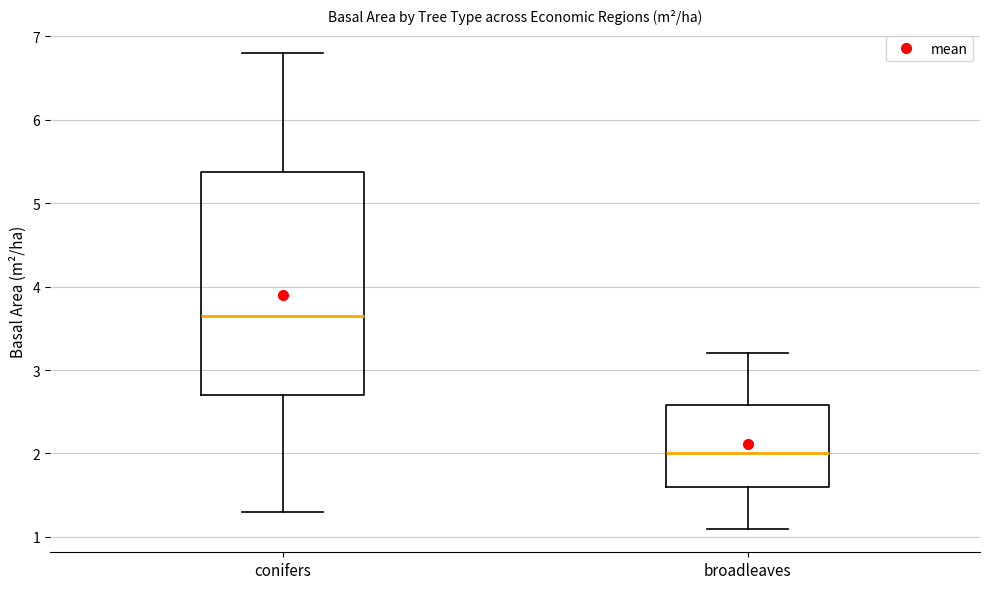

Comparing the boxes themselves (not the whiskers), which one is the tallest?

conifers